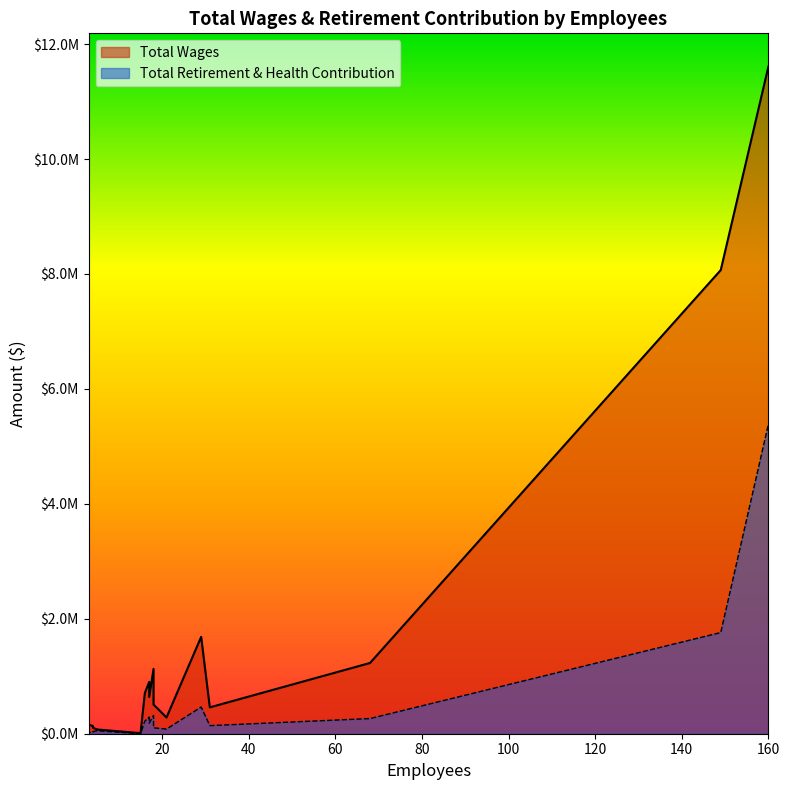

What are all the series names shown in the legend?

Total Wages, Total Retirement & Health Contribution